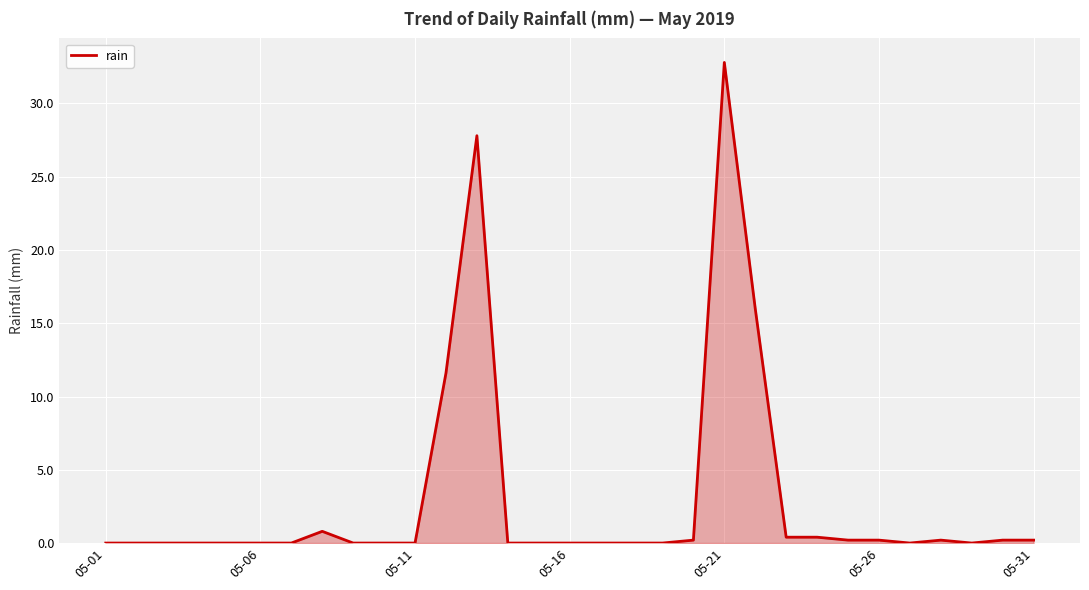

What is the difference between the maximum and minimum values?

32.8